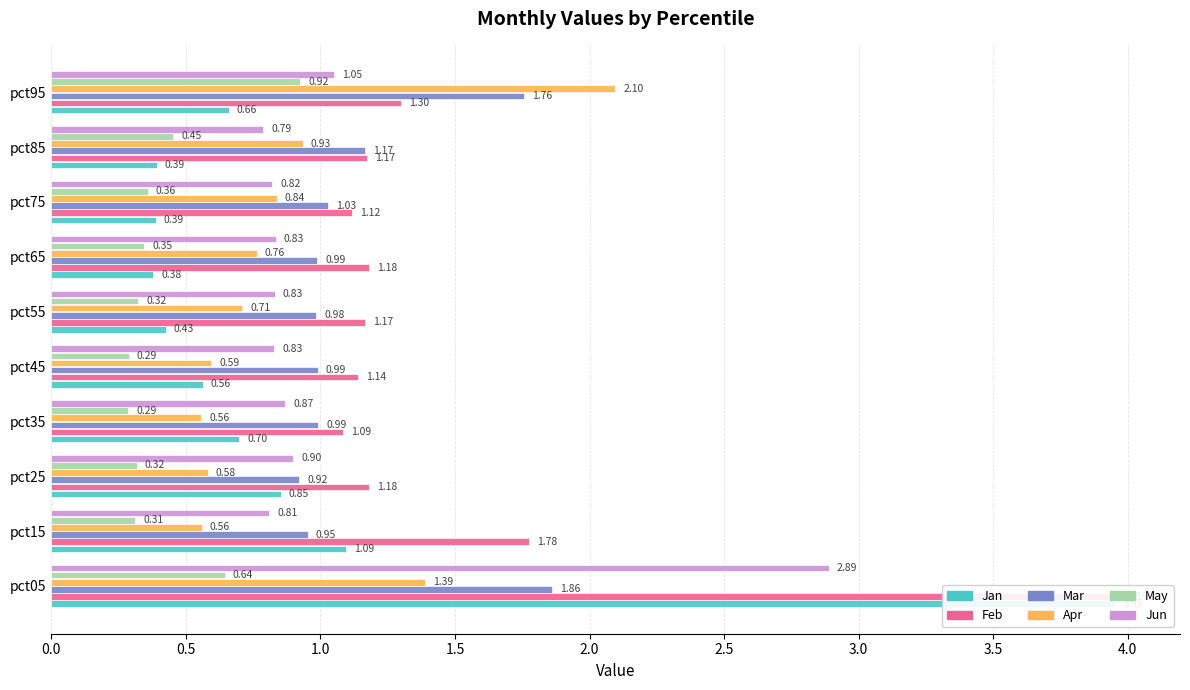

What is the smallest value displayed?

0.3